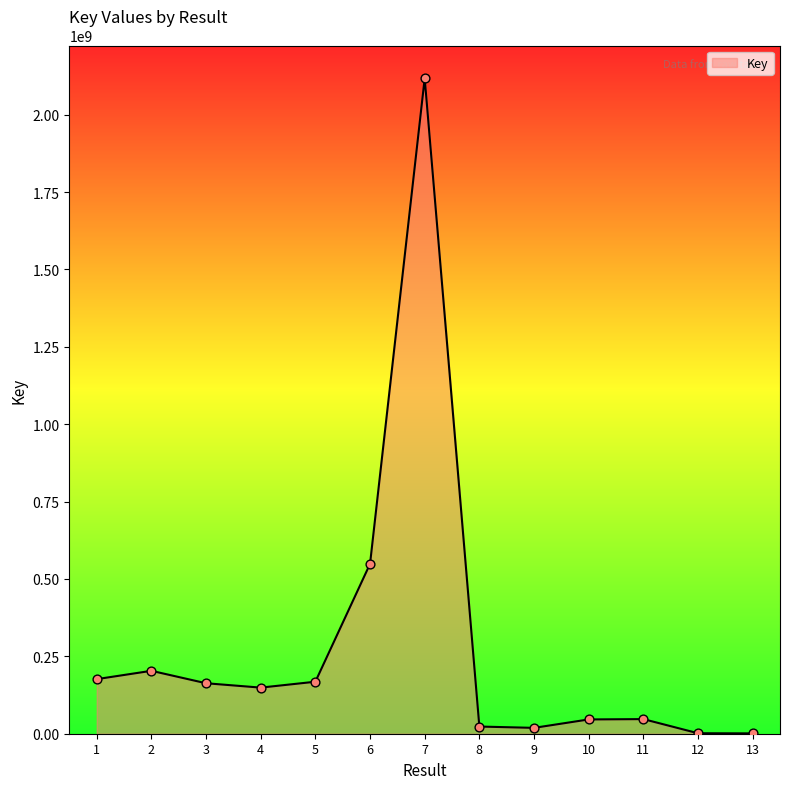

What is the change in value from 4 to 11?

-101754989